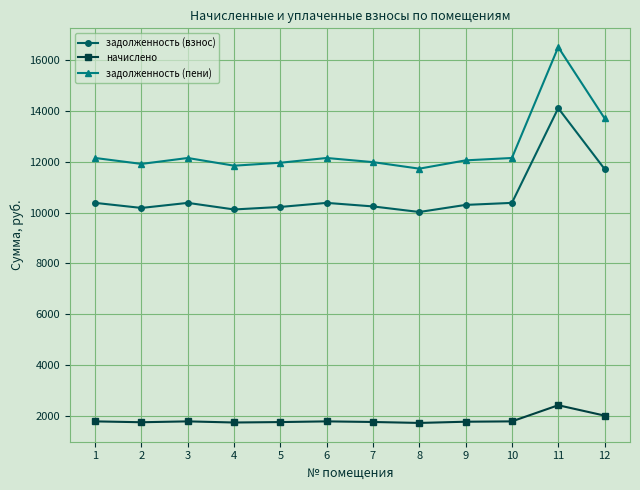

What is the sum of the начислено values at 10 and 4?

3493.9